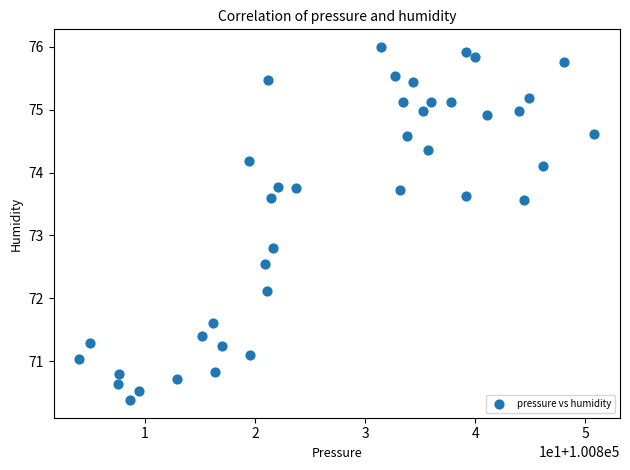

What Y value in the scatter plot is closest to 73?

72.8